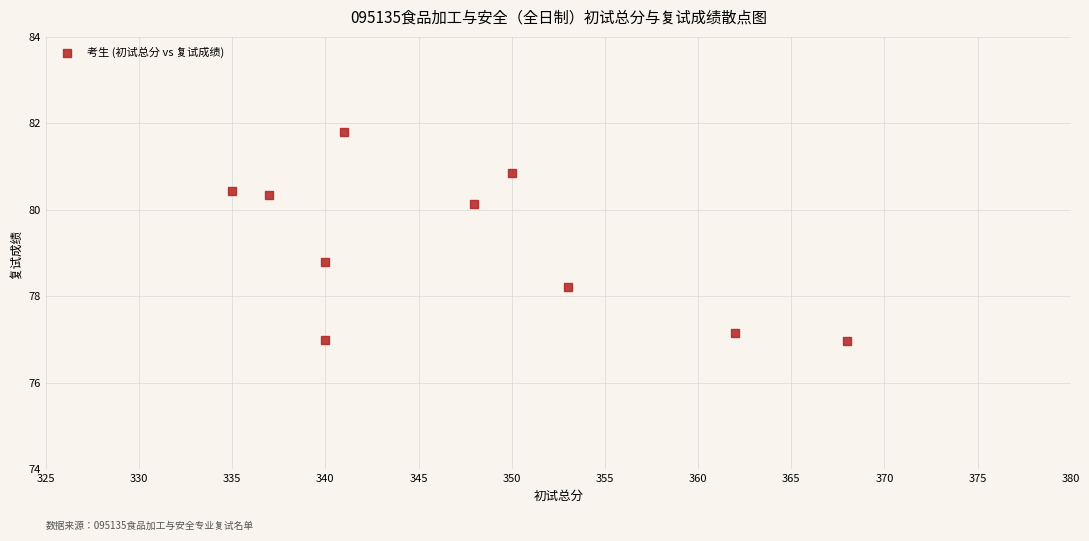

What is the range of X values (max minus min)?

33.0